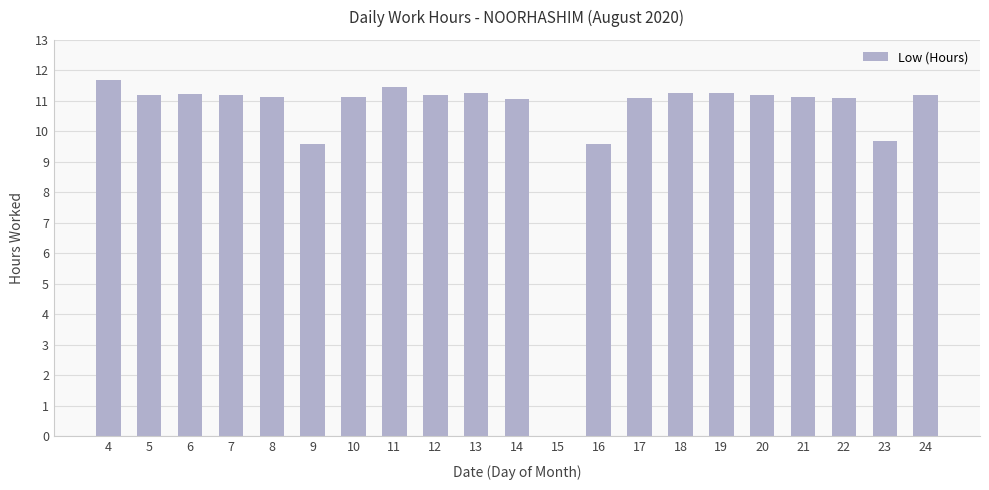

What is the sum of the values at 16 and 22?

20.7